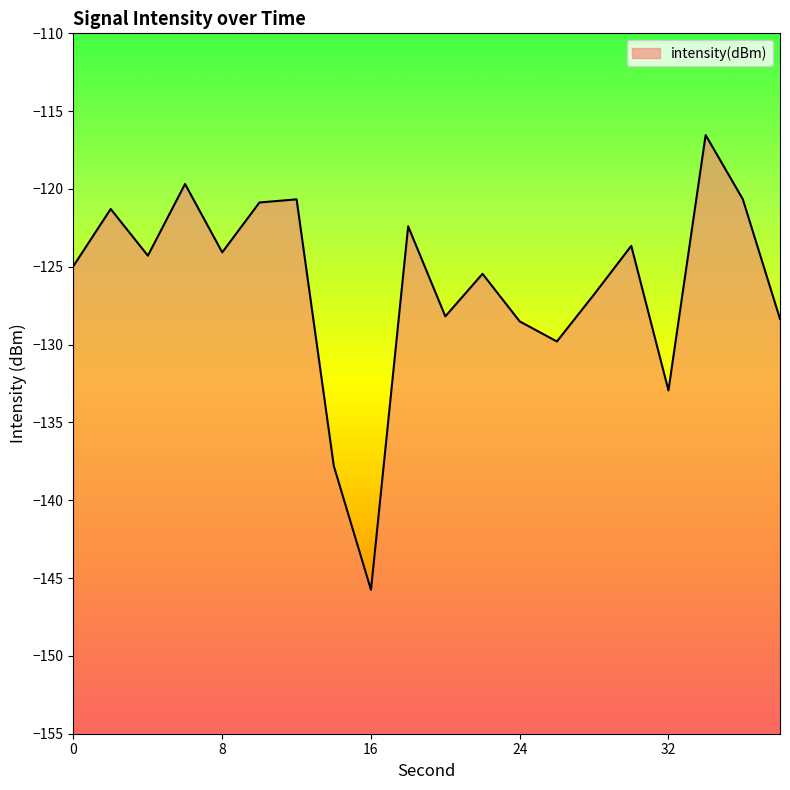

How many interior local valleys (lower than both neighbors) does the data have?

6